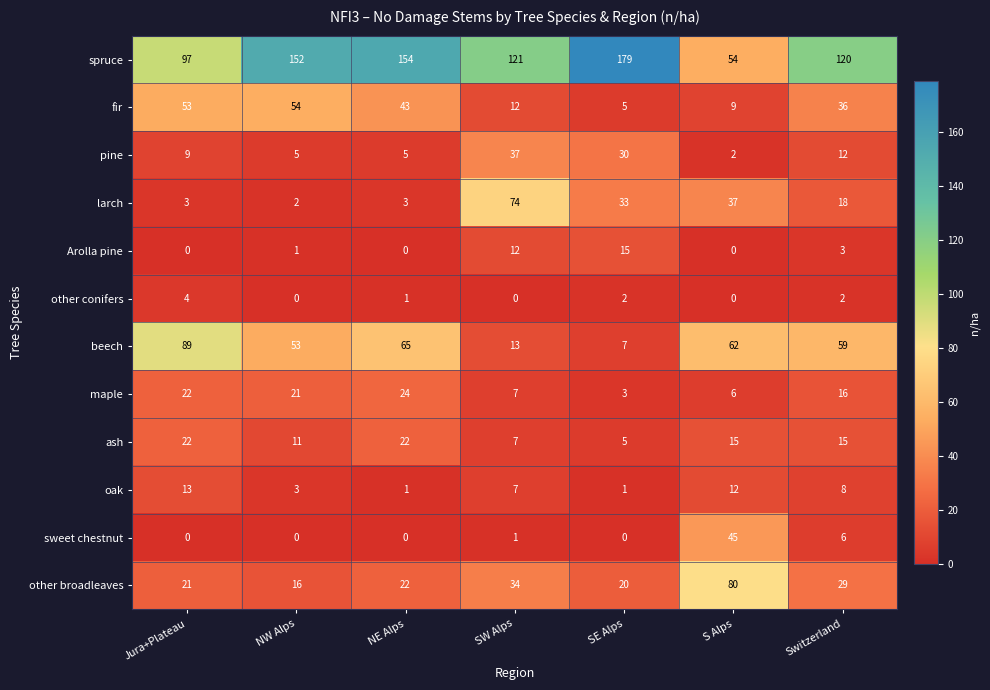

The value of larch at SE Alps is 33. True or false?

True